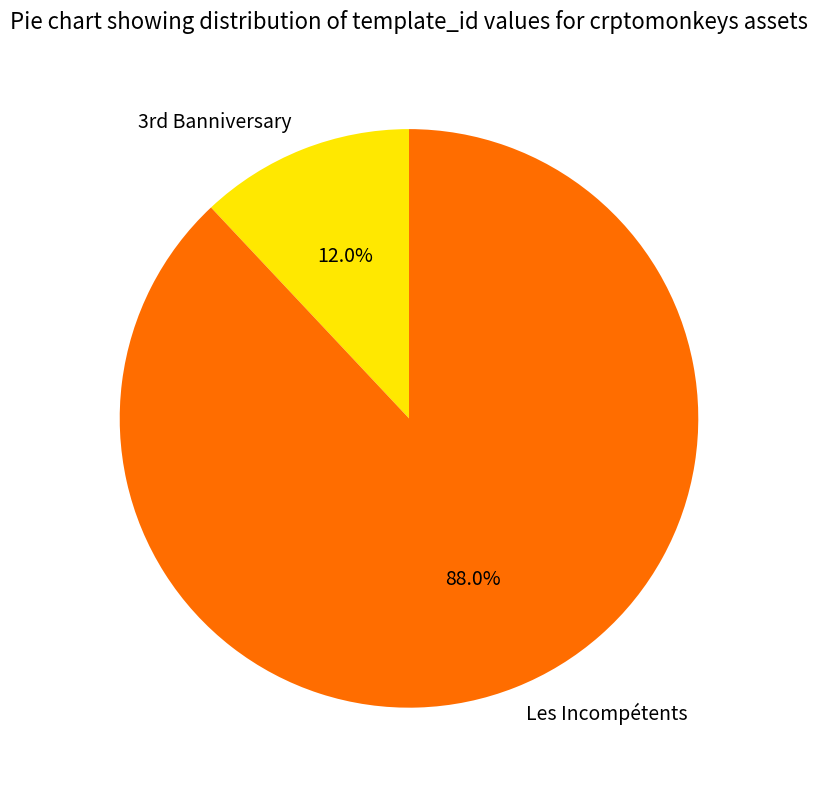

What is the smallest slice in the pie chart?

3rd Banniversary